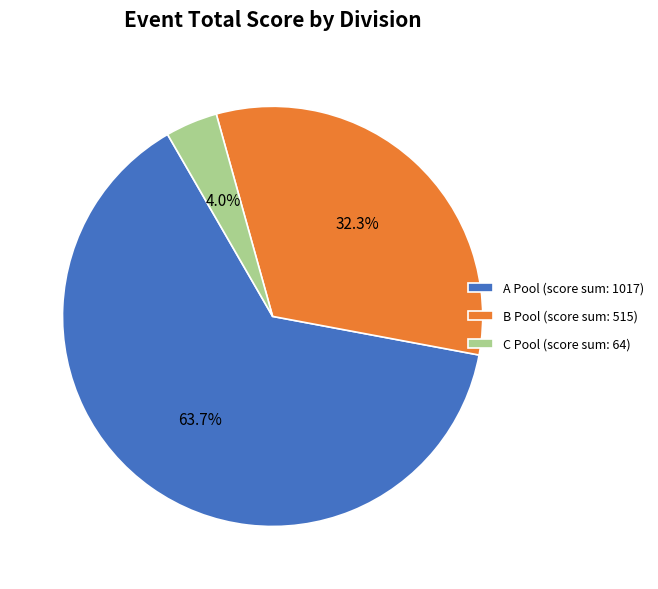

Between B Pool (score sum: 515) and C Pool (score sum: 64), which is larger?

B Pool (score sum: 515)